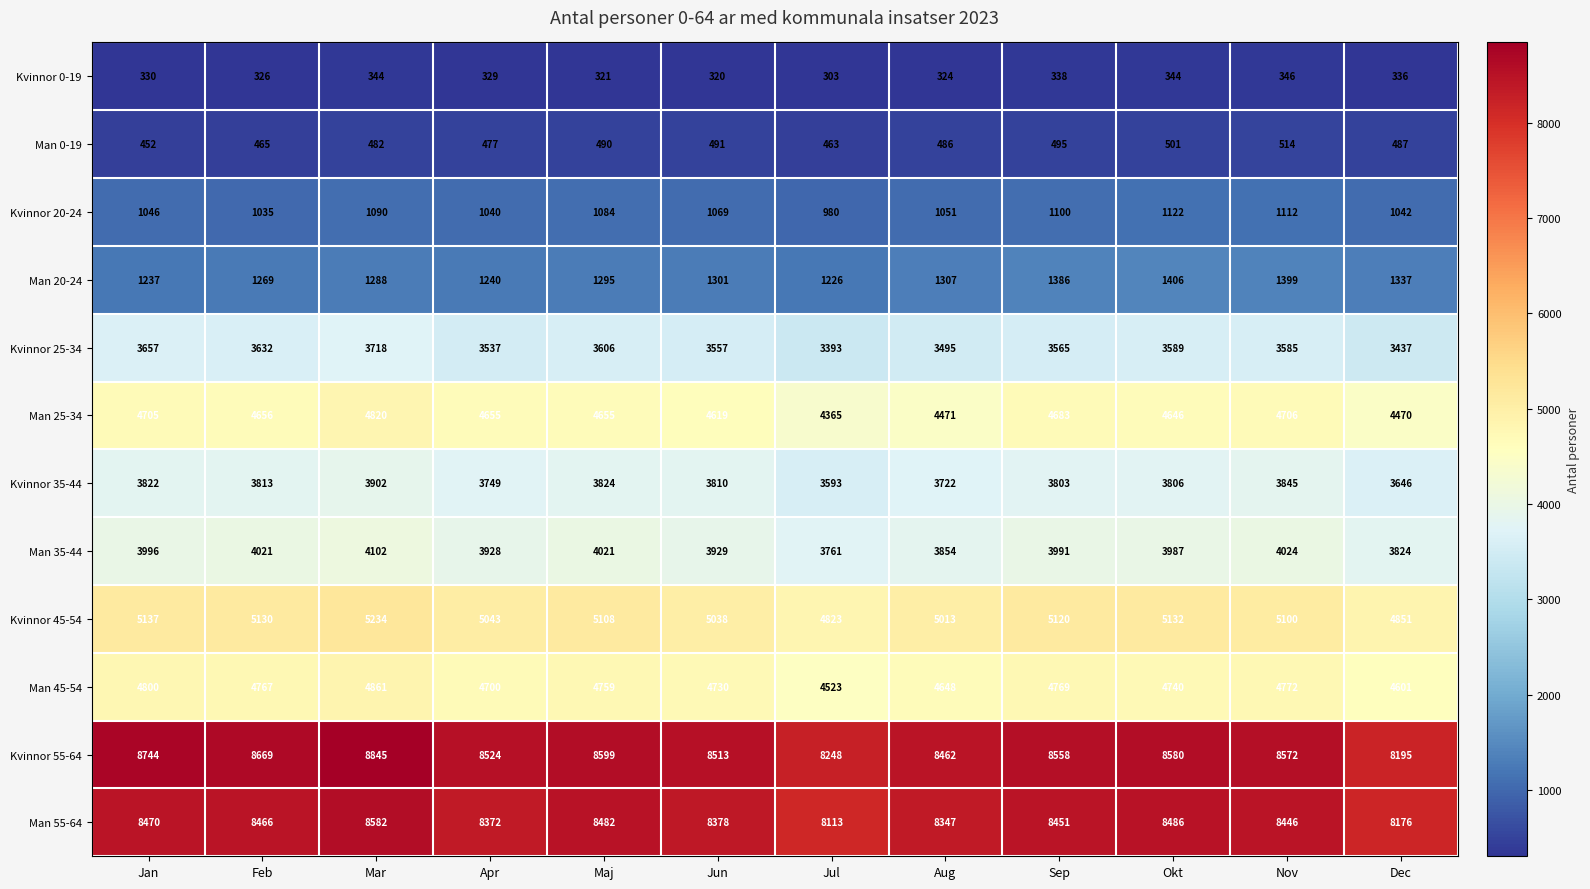

What is the difference between the Man 0-19 values at Jun and Nov?

23